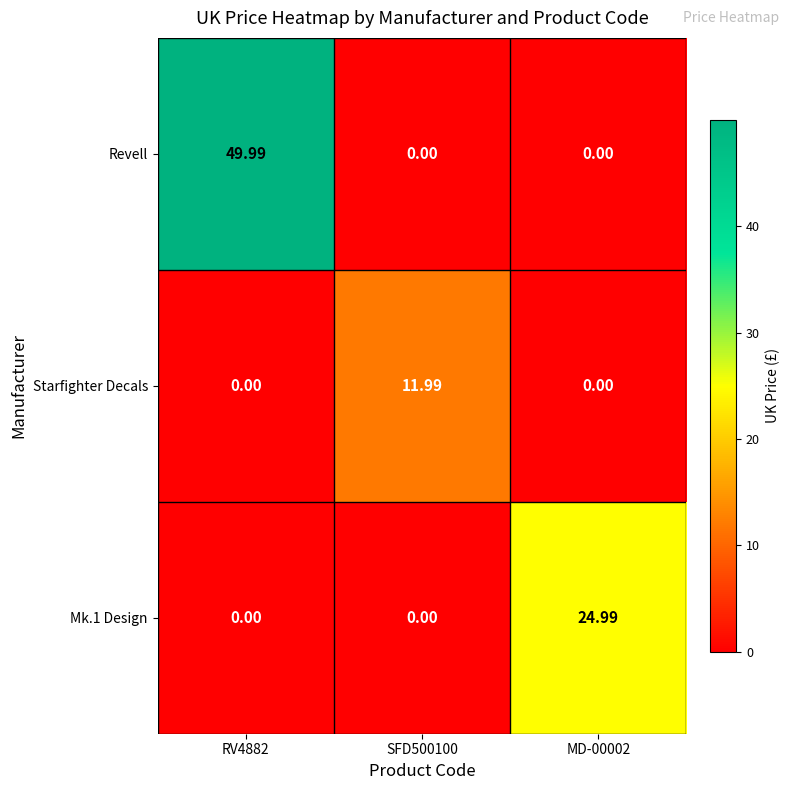

Between RV4882 and MD-00002, which series saw the biggest shift?

Revell